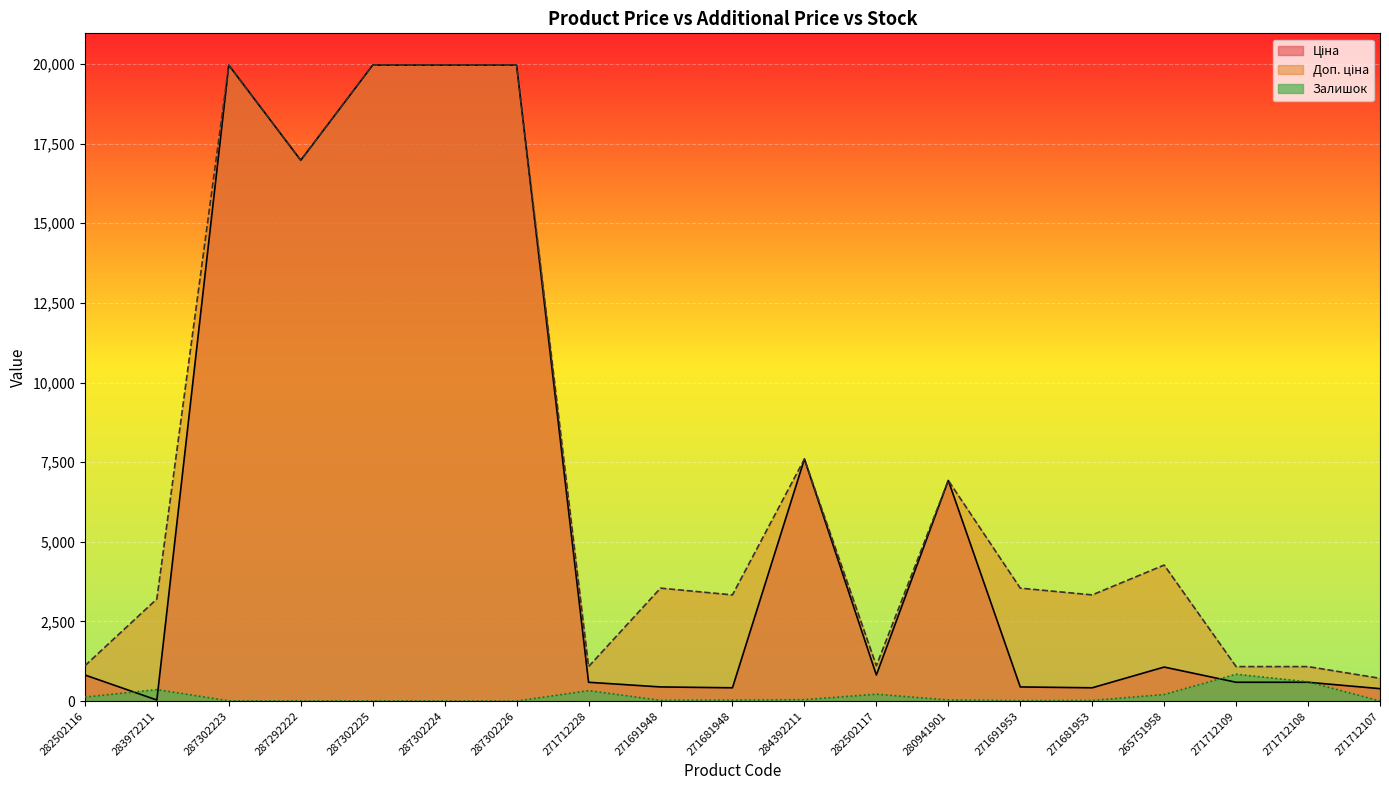

Between 282502117 and 287302224, which is larger?

287302224